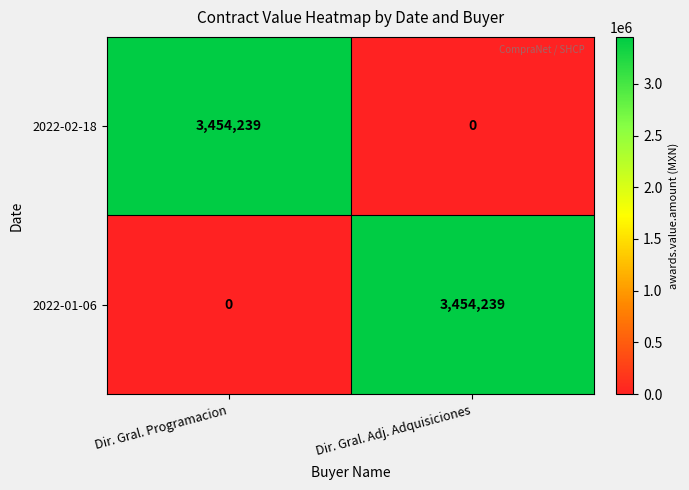

How many series are shown in this chart?

2